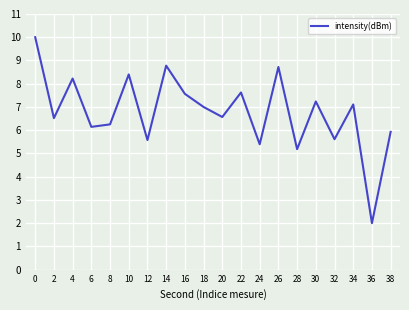

Is it true that the value at 20 is 6.6?

True